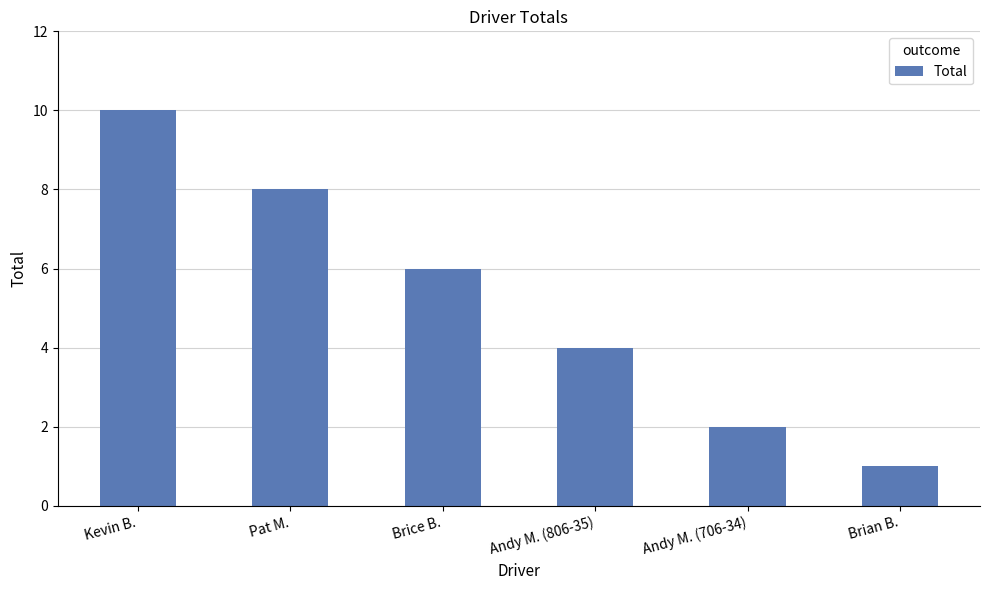

Which label corresponds to the largest value in the chart?

Kevin B.